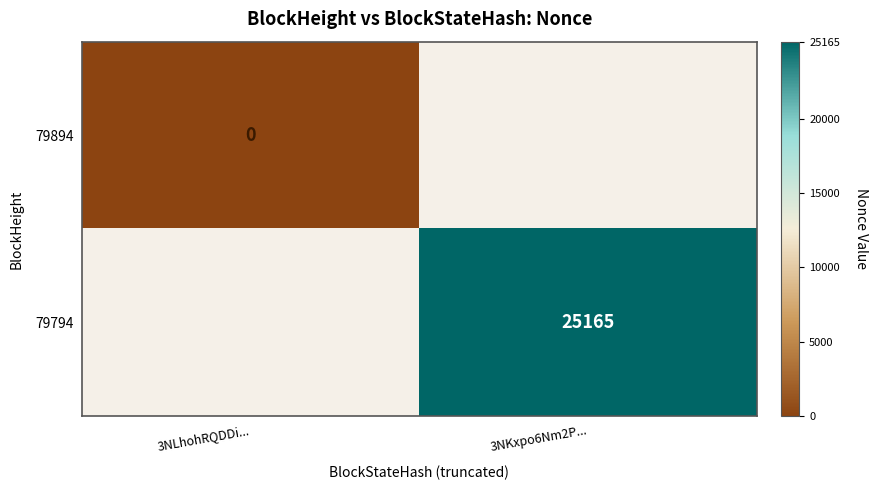

The 79794 series shows 25165 at 3NKxpo6Nm2P.... True or false?

True